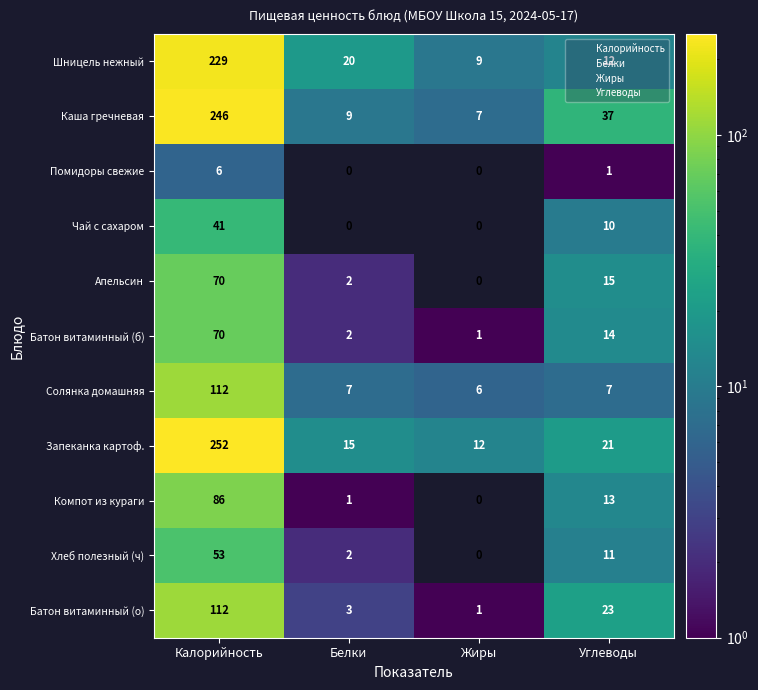

Count the number of data series in this chart.

11